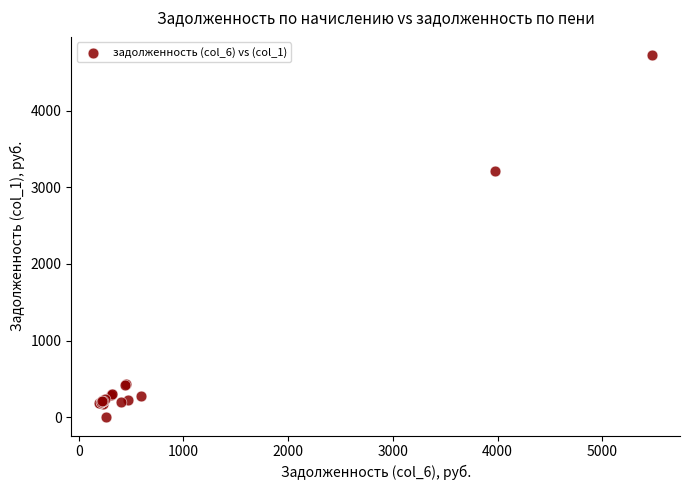

What Y value in the scatter plot is closest to 2361?

3205.9